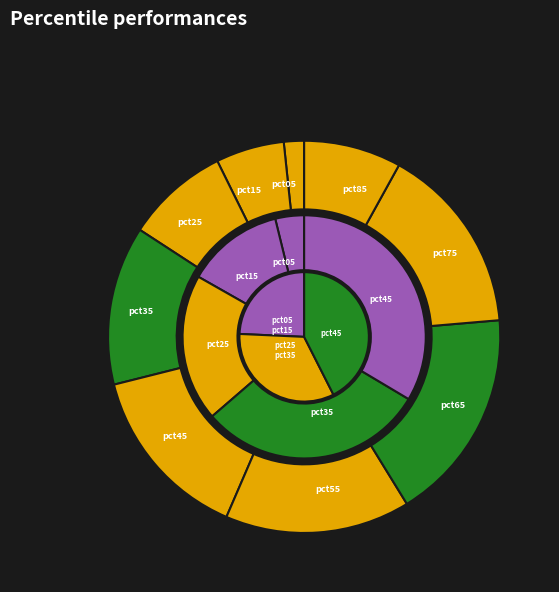

Which slice is the smallest?

pct05